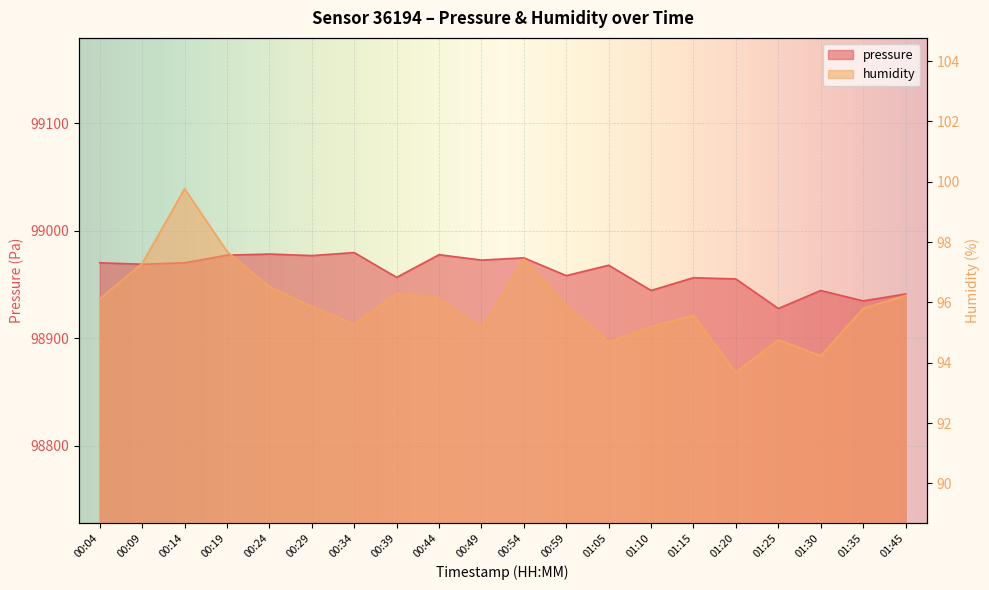

At which category does the chart reach its peak across all series?

00:34